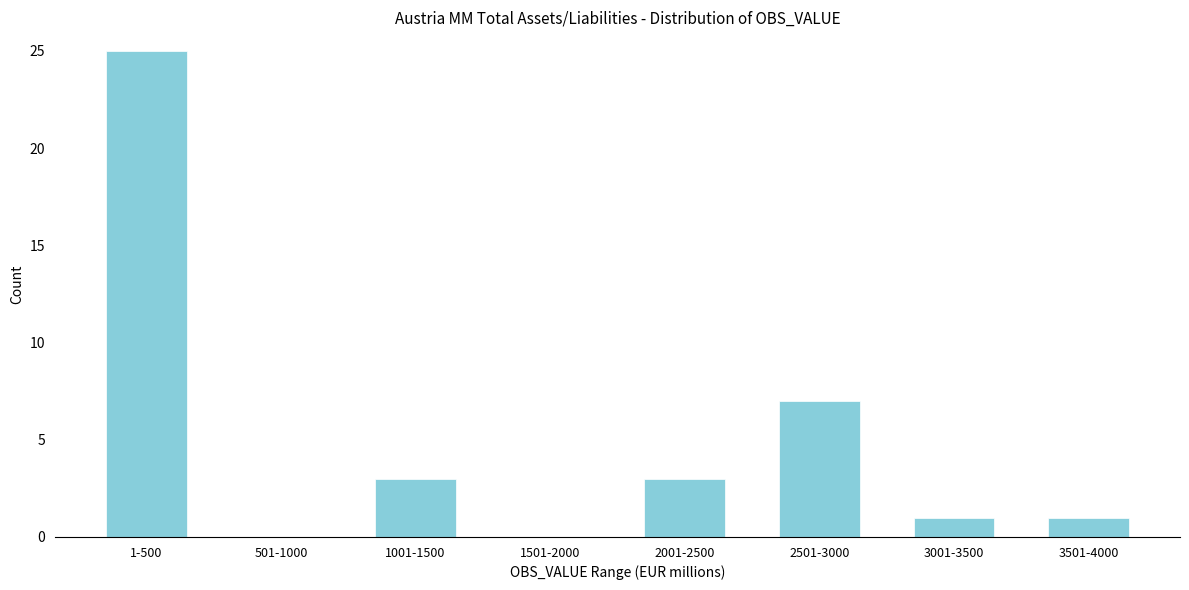

Reading left to right, list all the values displayed in this chart.

1-500=25	501-1000=0	1001-1500=3	1501-2000=0	2001-2500=3	2501-3000=7	3001-3500=1	3501-4000=1